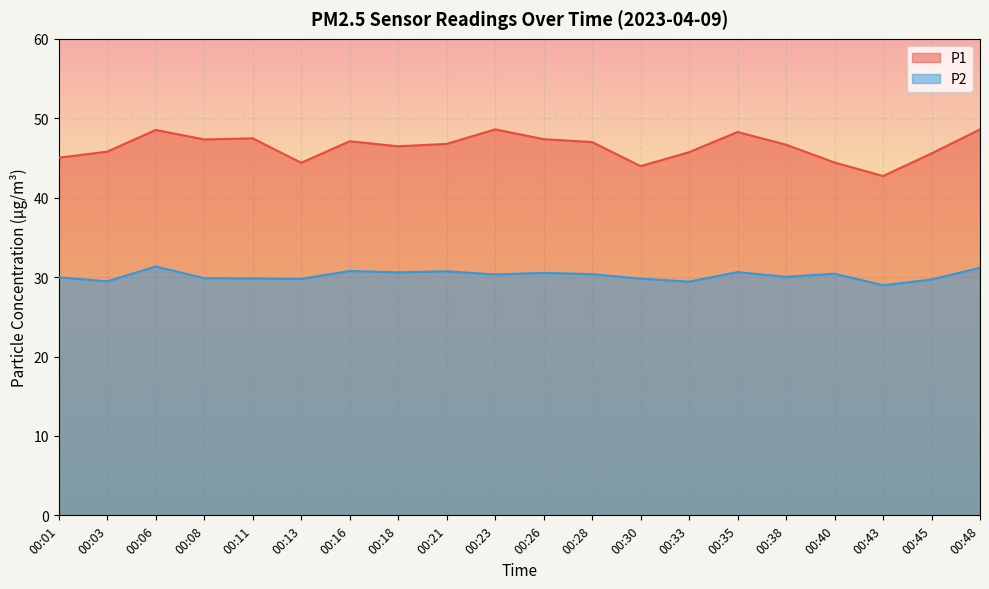

What is the value of the P2 point at the 8th from the left?

30.6